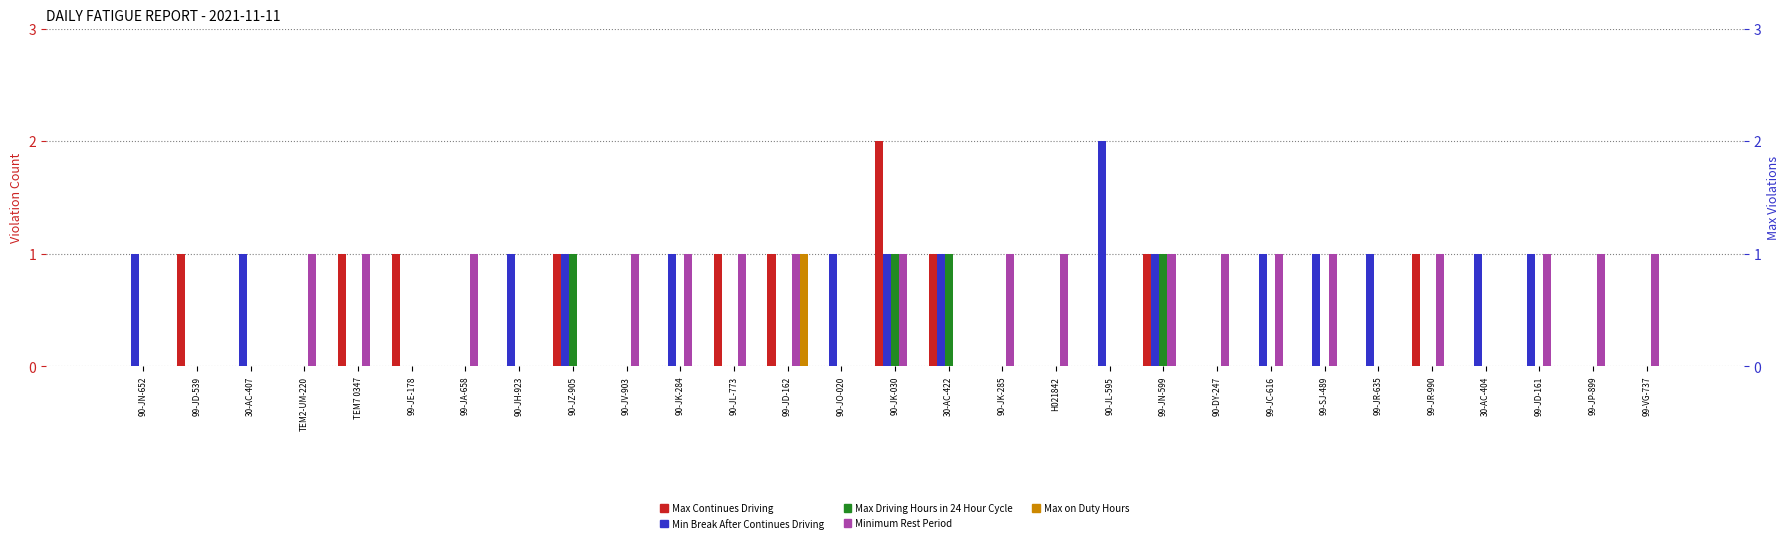

Reading left to right, transcribe all the data shown in this chart.

Max Continues Driving: 0	1	0	0	1	1	0	0	1	0	0	1	1	0	2	1	0	0	0	1	0	0	0	0	1	0	0	0	0
Min Break After Continues Driving: 1	0	1	0	0	0	0	1	1	0	1	0	0	1	1	1	0	0	2	1	0	1	1	1	0	1	1	0	0
Max Driving Hours in 24 Hour Cycle: 0	0	0	0	0	0	0	0	1	0	0	0	0	0	1	1	0	0	0	1	0	0	0	0	0	0	0	0	0
Minimum Rest Period: 0	0	0	1	1	0	1	0	0	1	1	1	1	0	1	0	1	1	0	1	1	1	1	0	1	0	1	1	1
Max on Duty Hours: 0	0	0	0	0	0	0	0	0	0	0	0	1	0	0	0	0	0	0	0	0	0	0	0	0	0	0	0	0